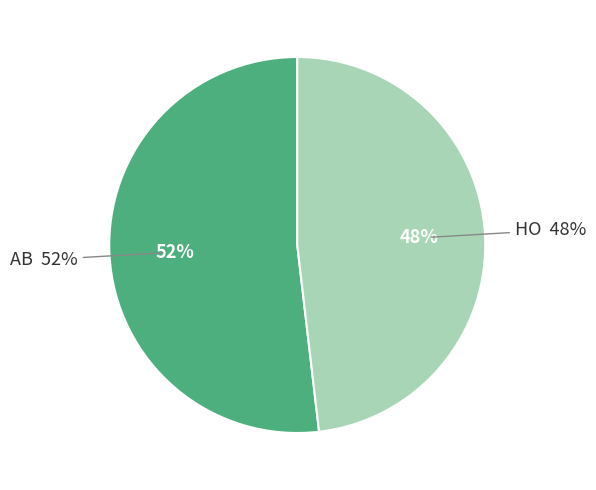

Rank the categories by value from highest to lowest.

AB, HO